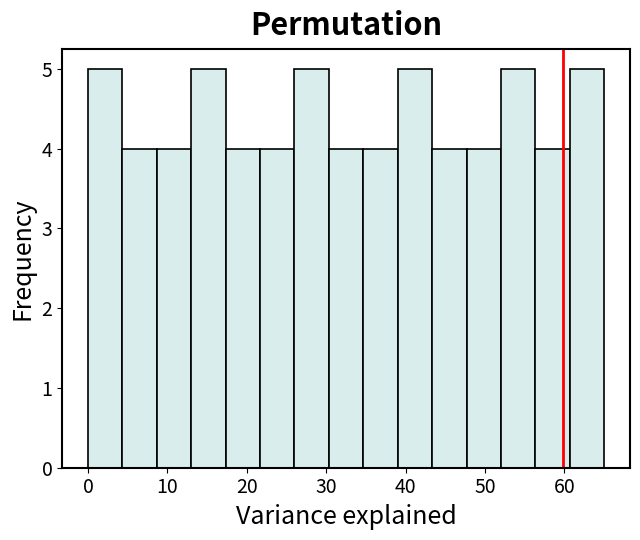

How tall is the bar that spans 9 to 13 on the x-axis? Neither the bar edges nor the heights are printed on the chart, so give them approximately, as read against the axes.

4